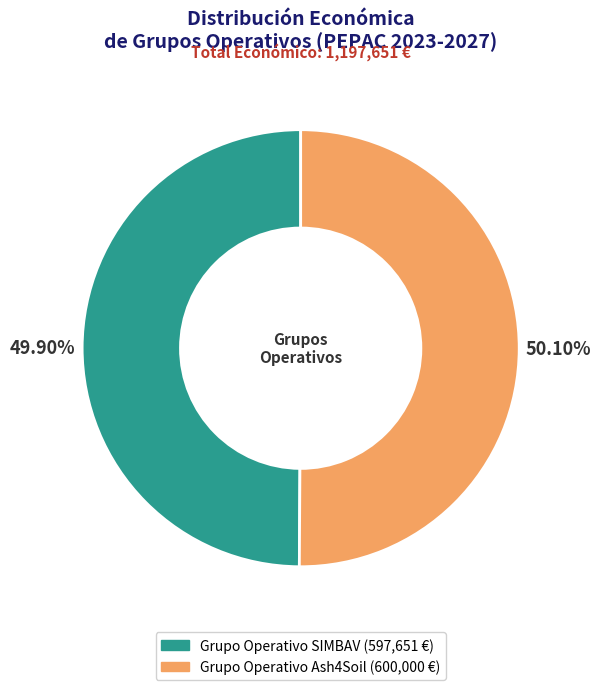

Combined, do Grupo Operativo Ash4Soil and Grupo Operativo SIMBAV account for over 50%?

Yes